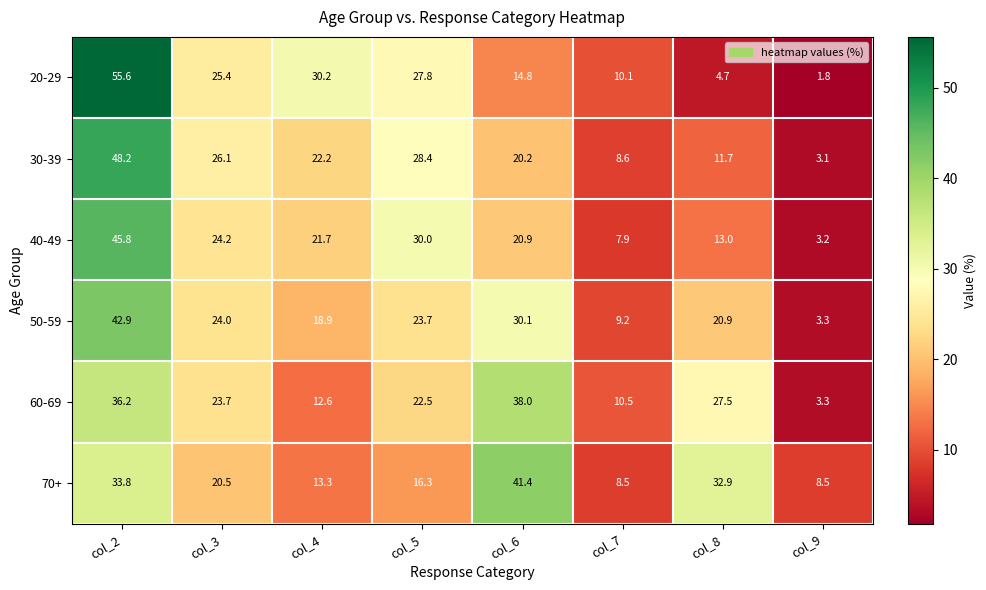

Which series changed the most between col_6 and col_7?

70+